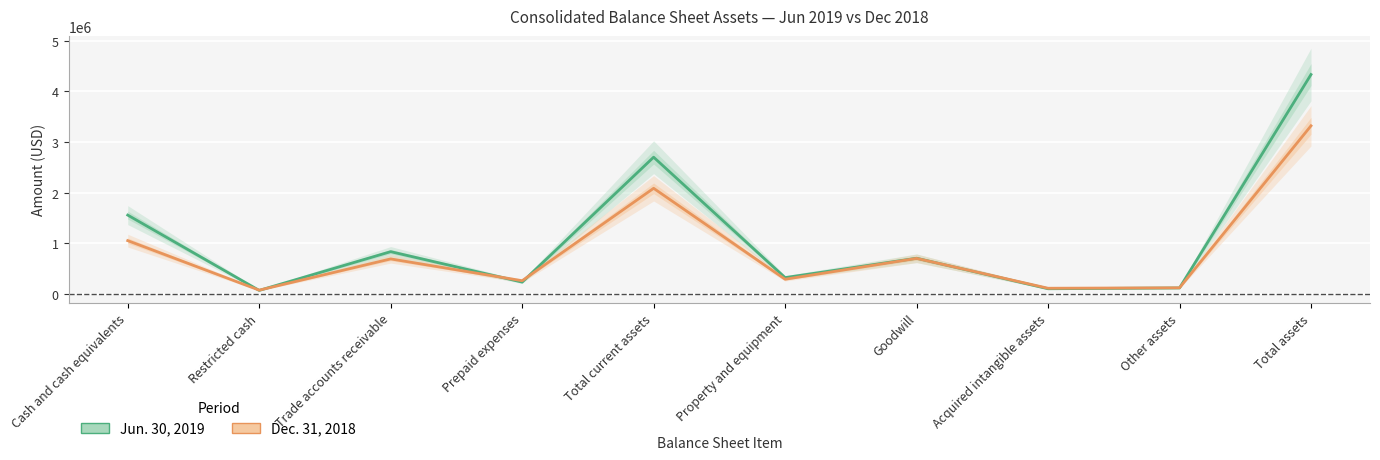

Between Trade accounts receivable and Acquired intangible assets, which series saw the biggest shift?

Jun. 30, 2019